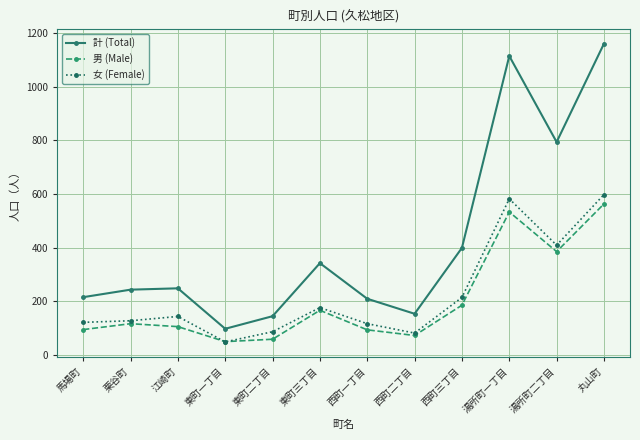

True or false: 女 (Female) and 計 (Total) intersect in this chart.

False